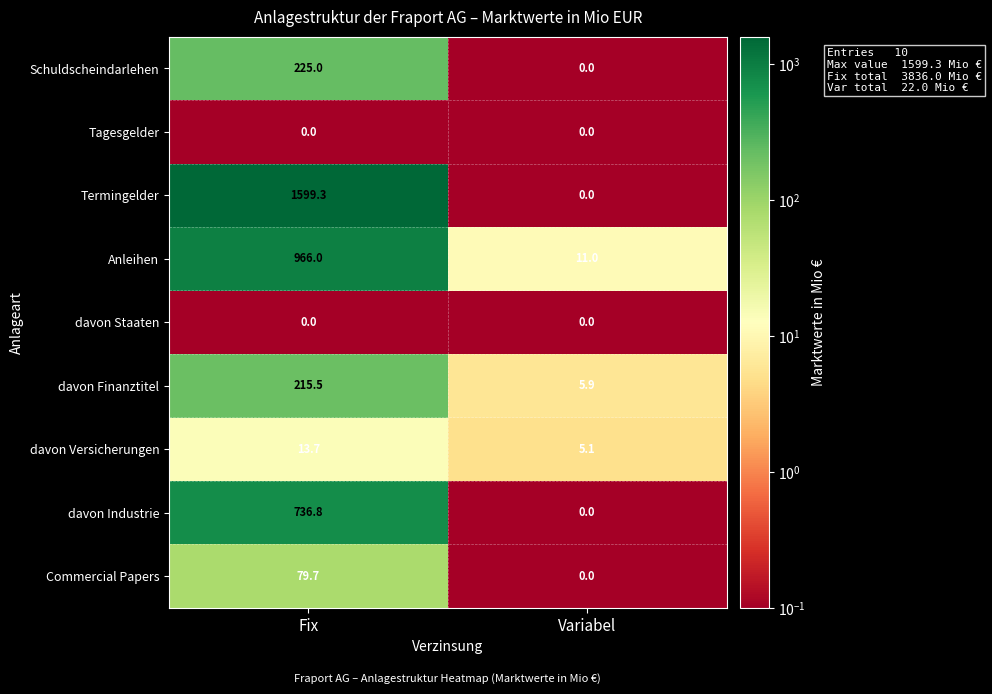

Between Fix and Variabel, which series saw the biggest shift?

Termingelder